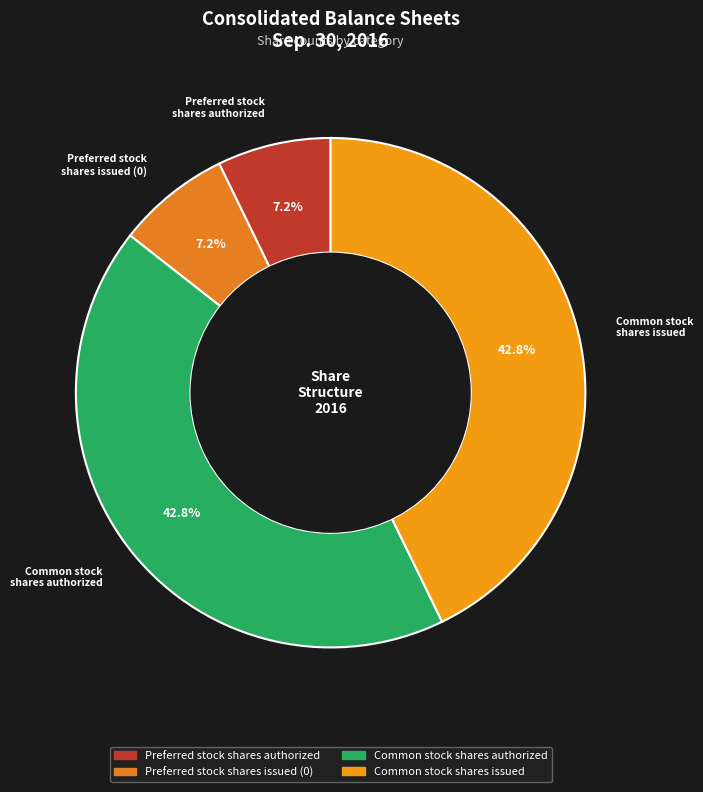

Approximately how many times larger is the value at Common stock shares authorized compared to Common stock shares issued?

1.0